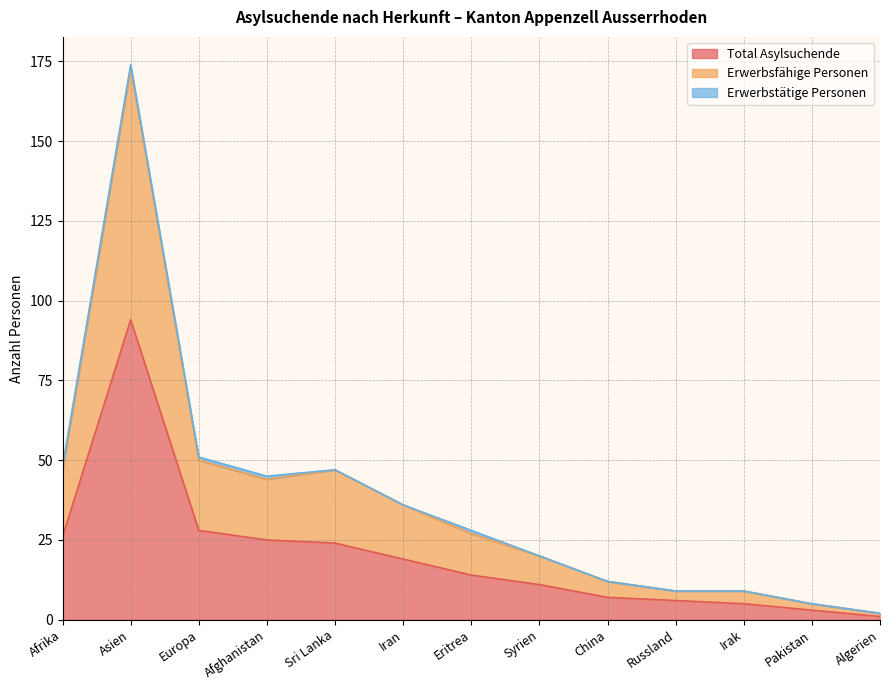

What is the highest value of the Total Asylsuchende series?

94